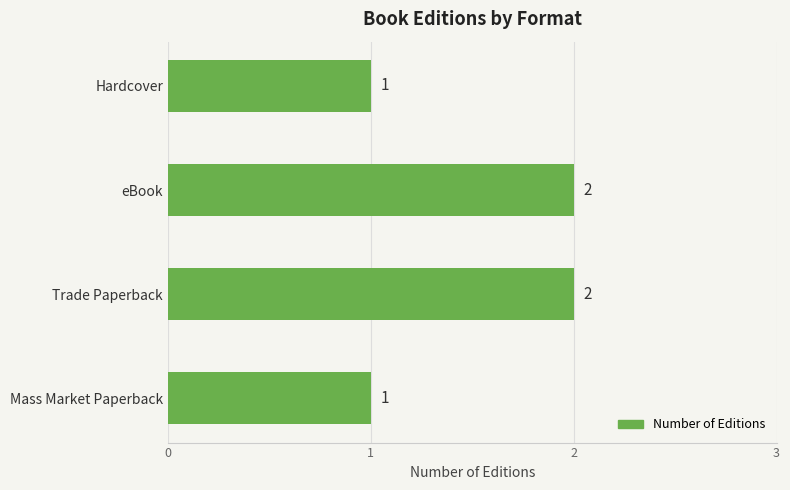

Approximately how many times larger is the value at eBook compared to Hardcover?

2.0